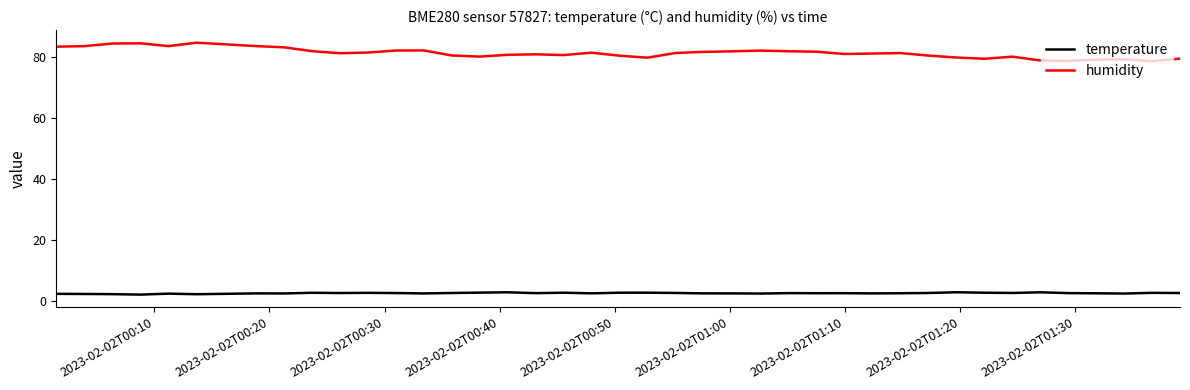

True or false: humidity and temperature intersect in this chart.

False